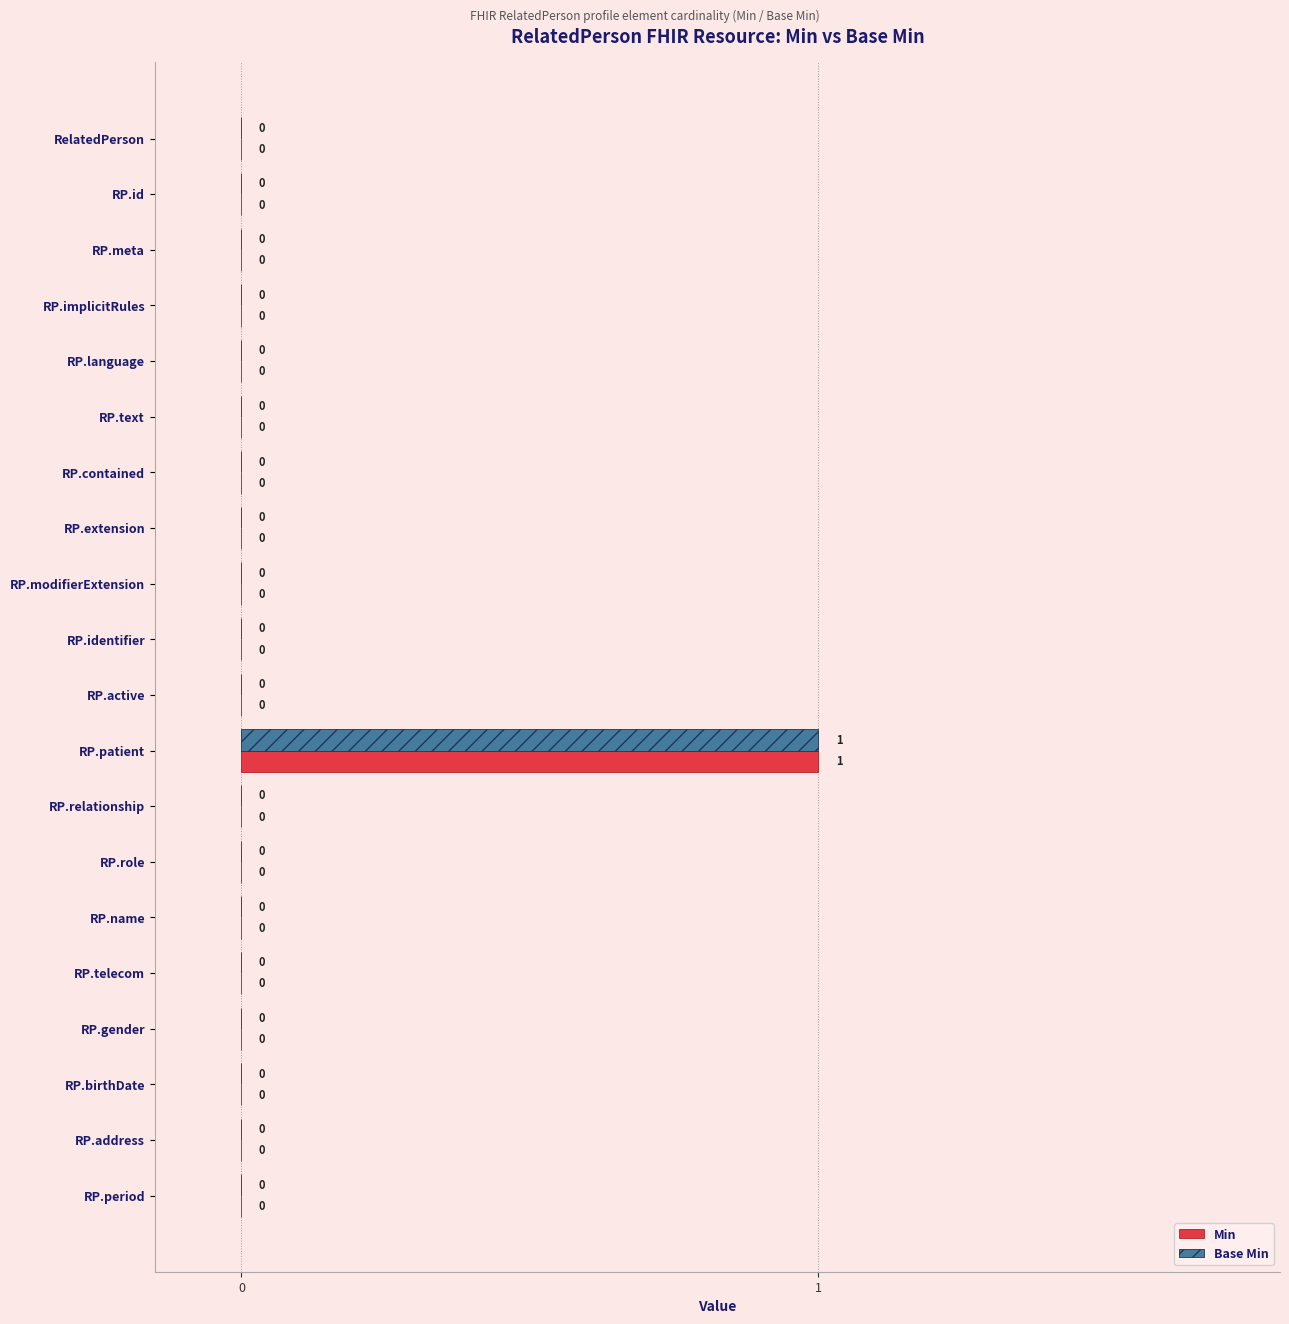

Which label corresponds to the largest value in the chart?

RP.patient